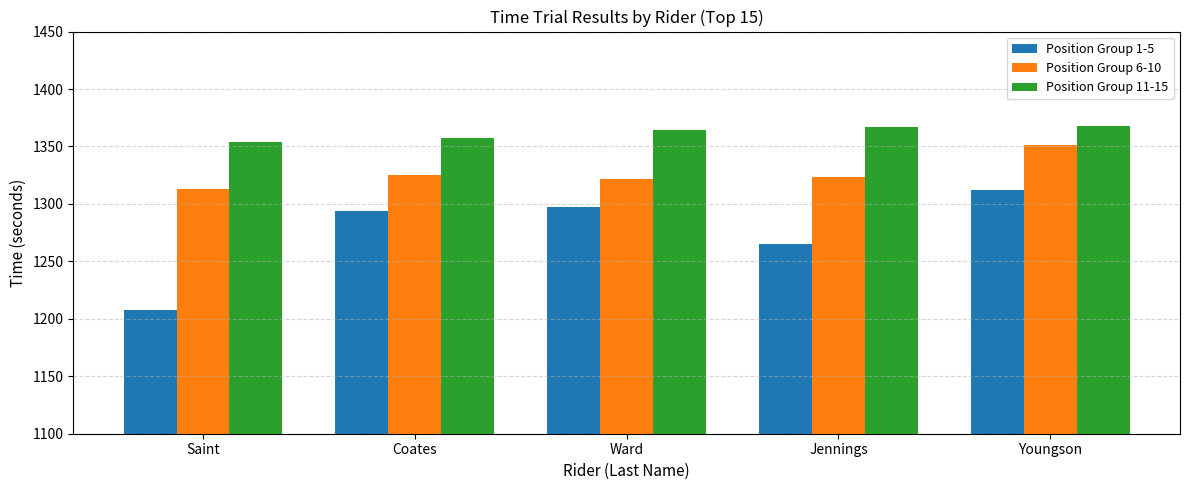

What is the spread (max minus min) of values at Coates?

63